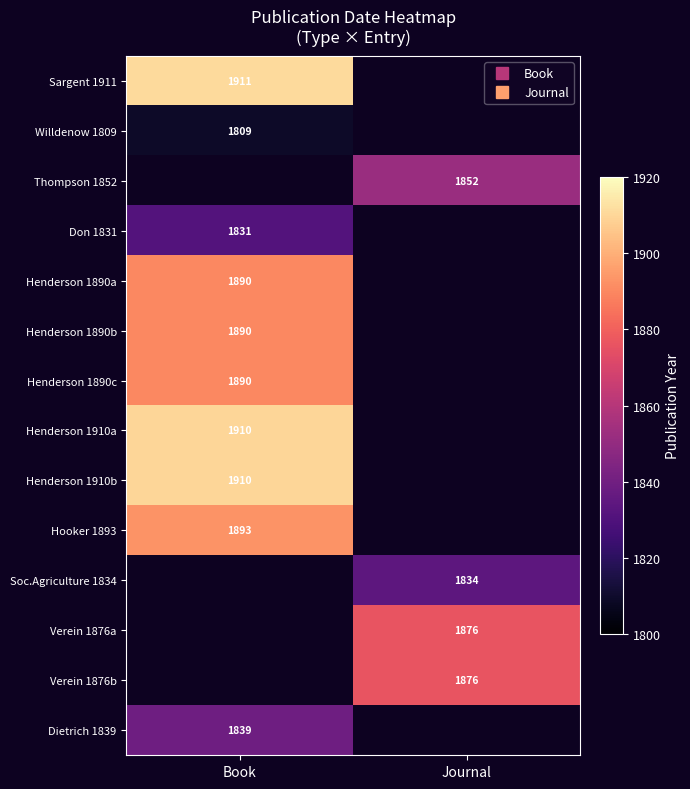

At which category does the chart reach its minimum across all series?

Book